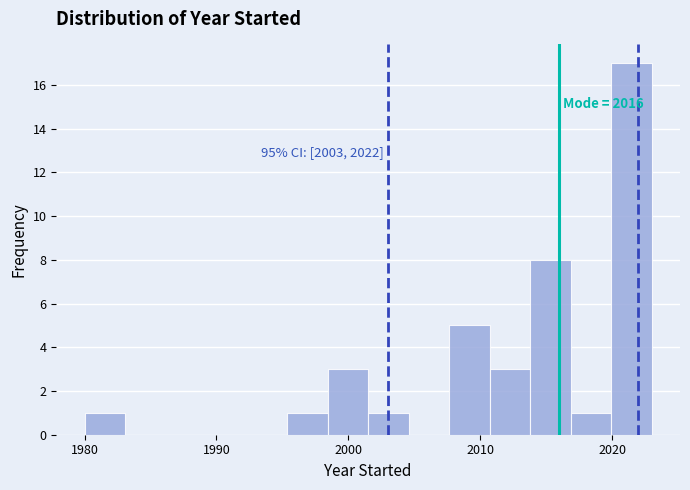

Around what value on the x-axis is the tallest bar? Give the approximate position of its centre, as read against the axis.

2021